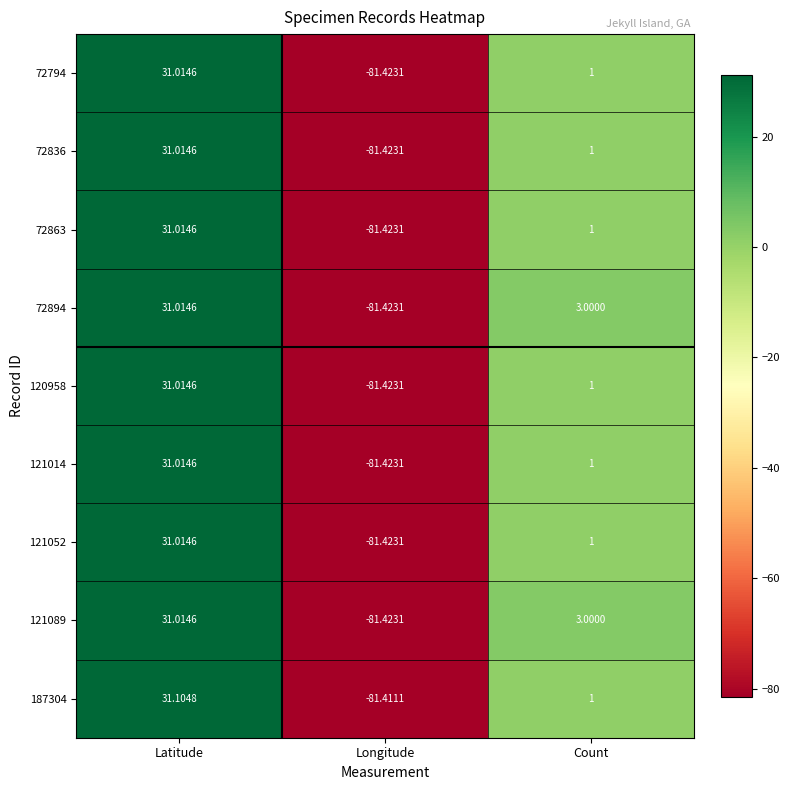

At which label does 121089 reach its minimum?

Longitude